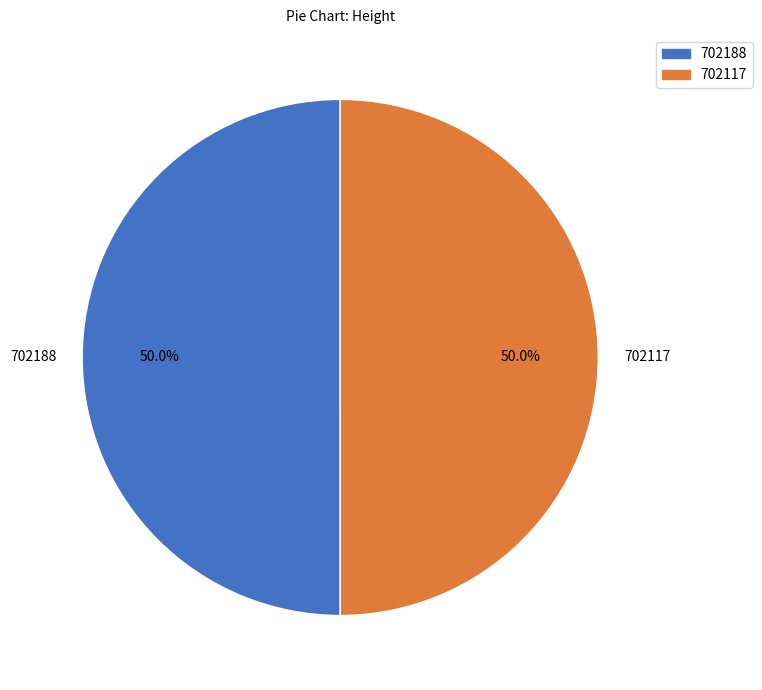

Is it true that 702188 is 50% of the pie?

True